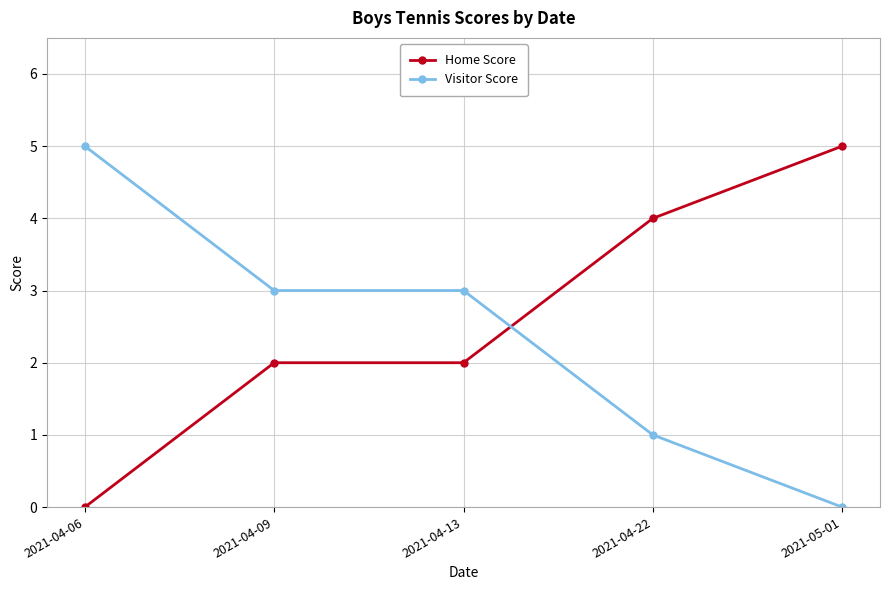

At 2021-04-22, list the series in order from smallest to largest.

Visitor Score, Home Score